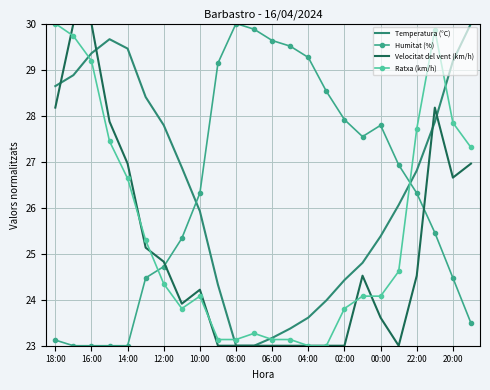

What is the greatest value displayed?

30.0